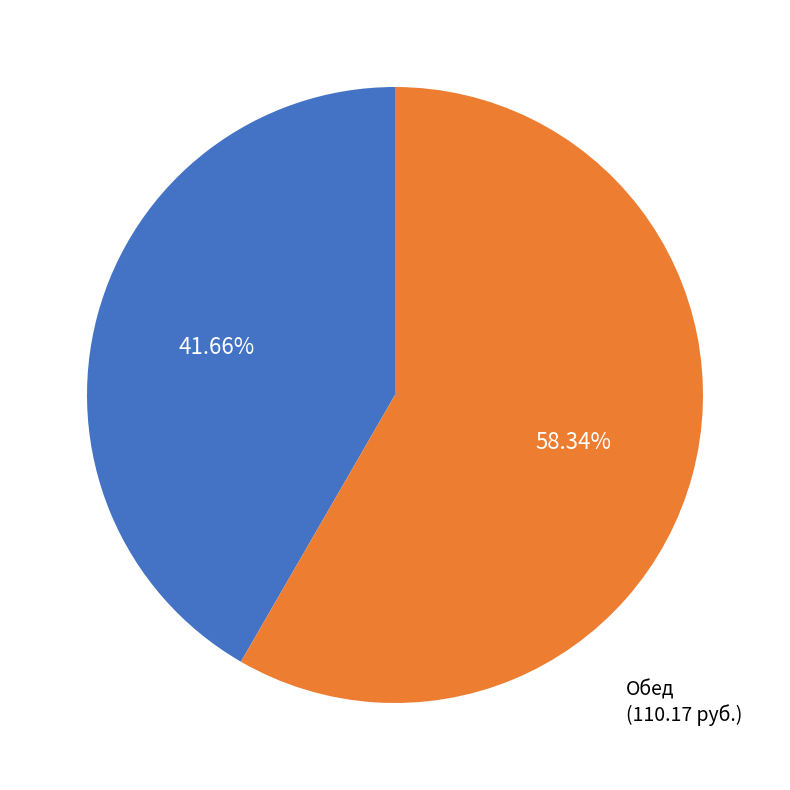

Does any single category account for the majority?

Yes